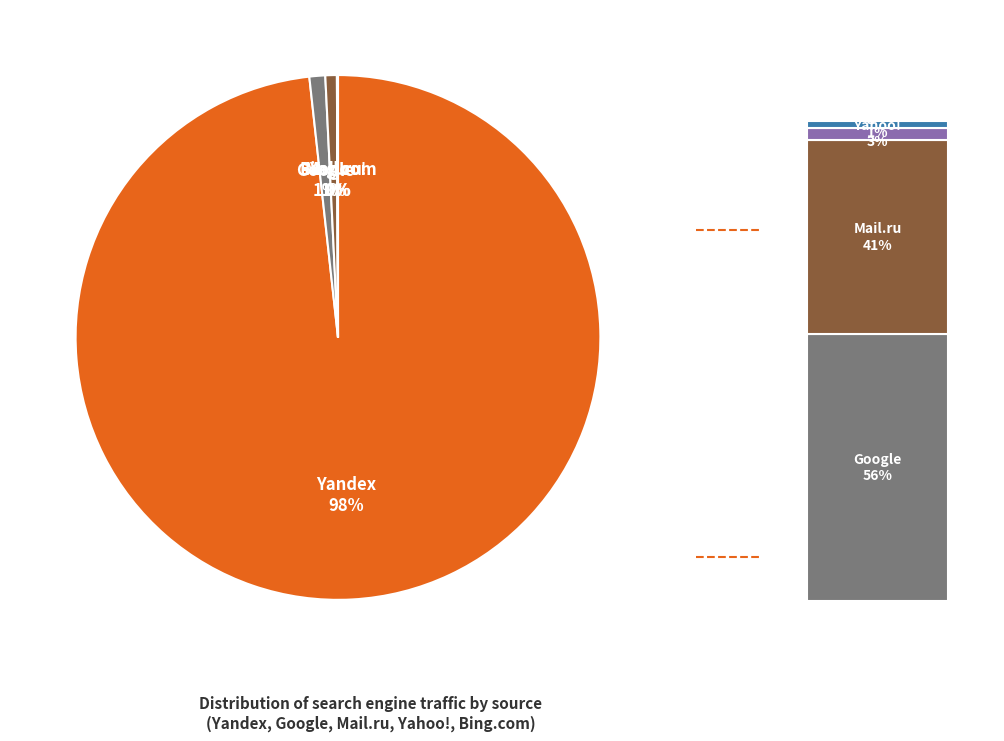

Does Yandex account for over 50% of the chart?

Yes